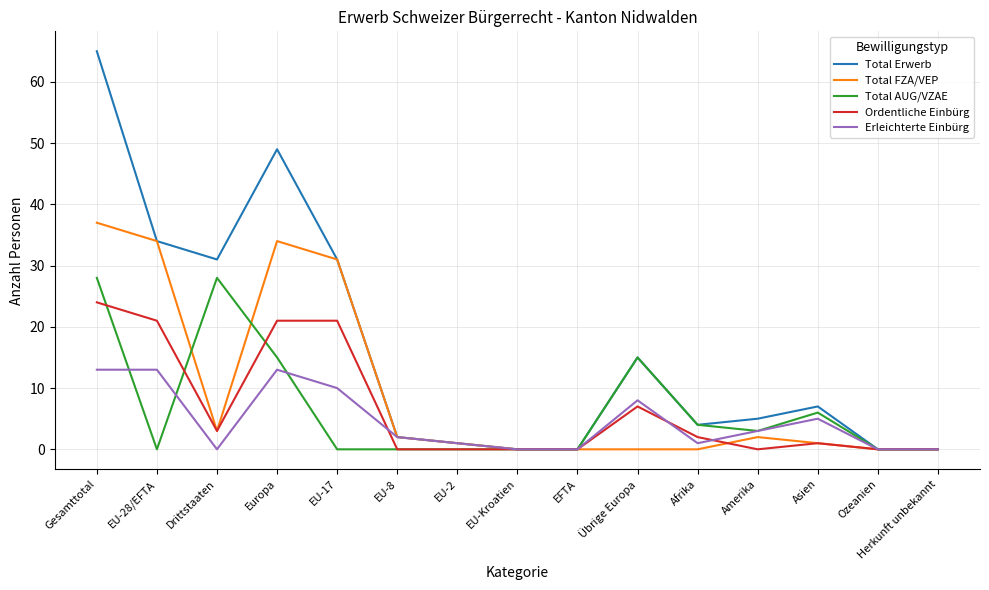

Reading left to right, extract all data points from this chart.

Total Erwerb: 65	34	31	49	31	2	1	0	0	15	4	5	7	0	0
Total FZA/VEP: 37	34	3	34	31	2	1	0	0	0	0	2	1	0	0
Total AUG/VZAE: 28	0	28	15	0	0	0	0	0	15	4	3	6	0	0
Ordentliche Einbürg: 24	21	3	21	21	0	0	0	0	7	2	0	1	0	0
Erleichterte Einbürg: 13	13	0	13	10	2	1	0	0	8	1	3	5	0	0